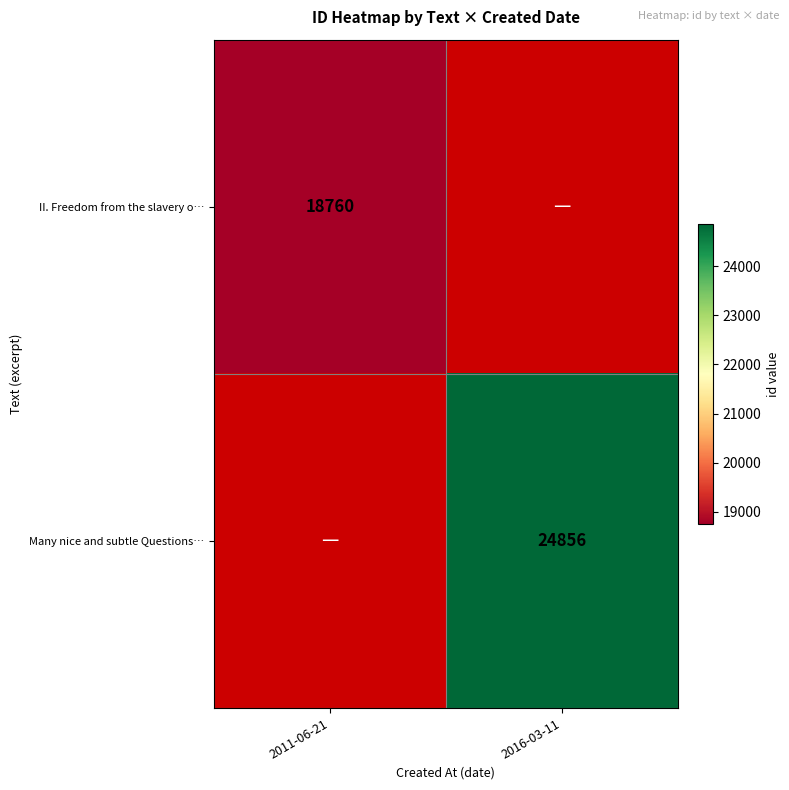

The value of II. Freedom from the slavery o… at 2011-06-21 is 18760. True or false?

True